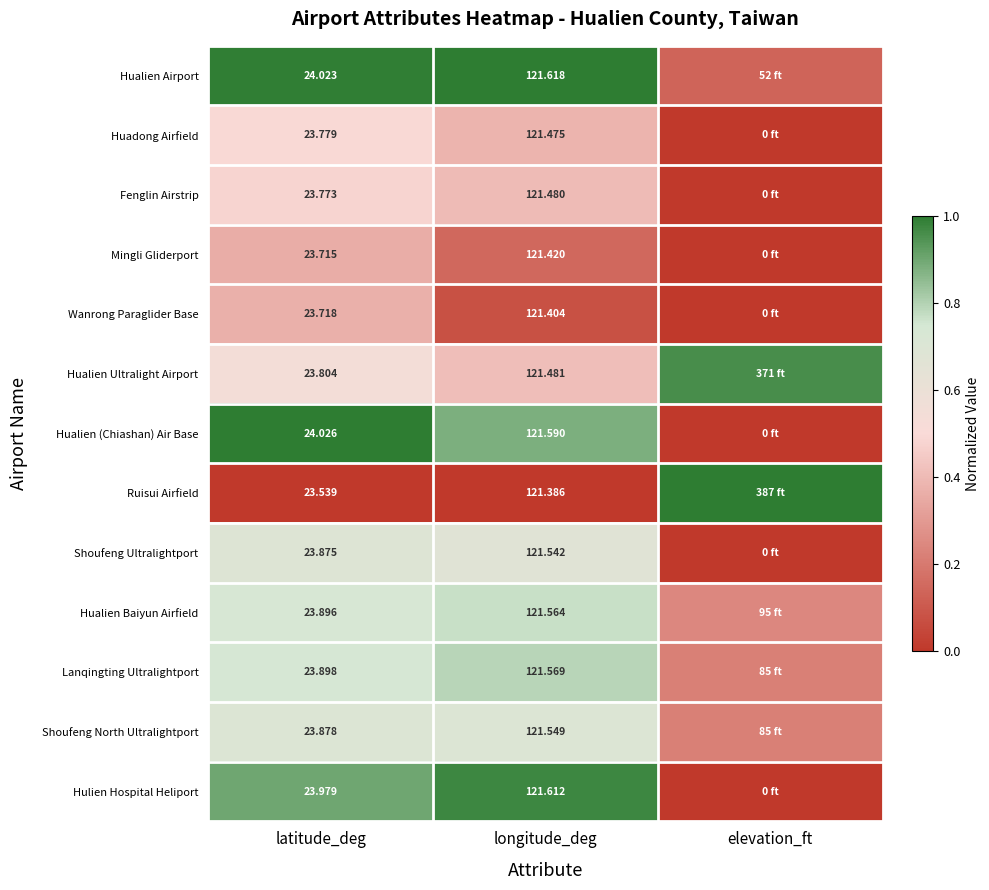

Between latitude_deg and longitude_deg, which series saw the biggest shift?

Ruisui Airfield